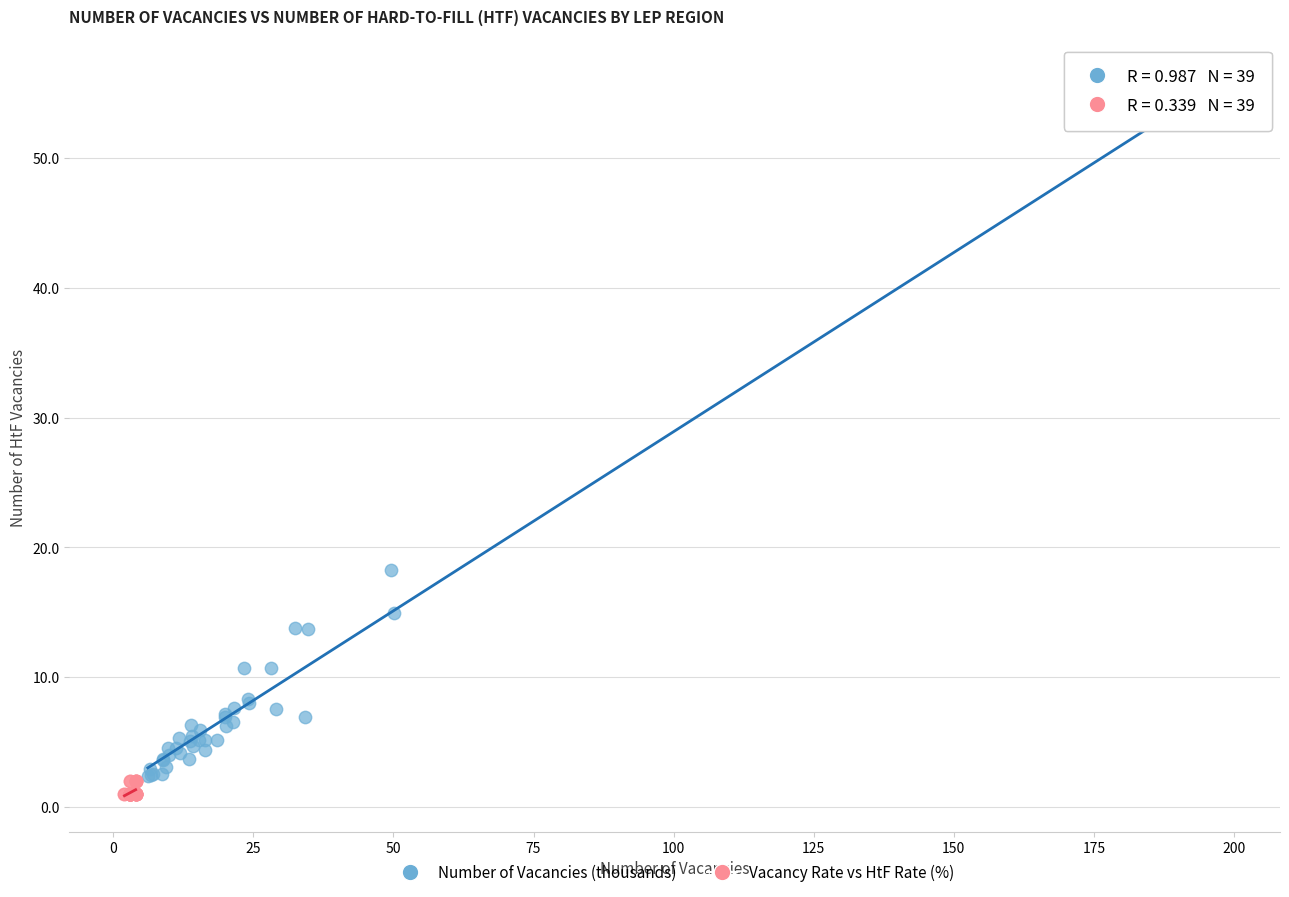

Which series has the widest spread of Y values?

Number of Vacancies (thousands)